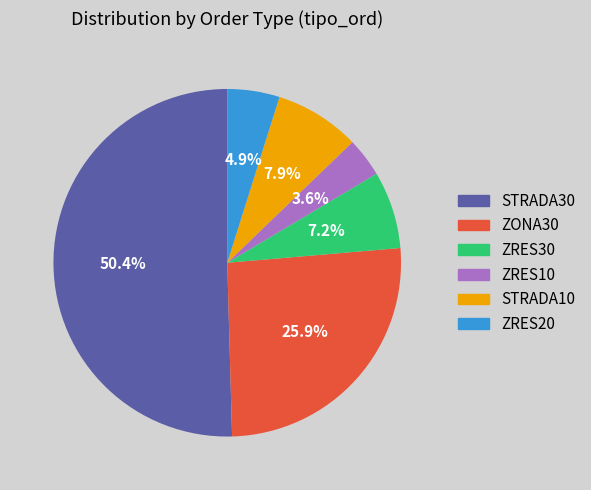

Does ZRES20 account for over 50% of the chart?

No